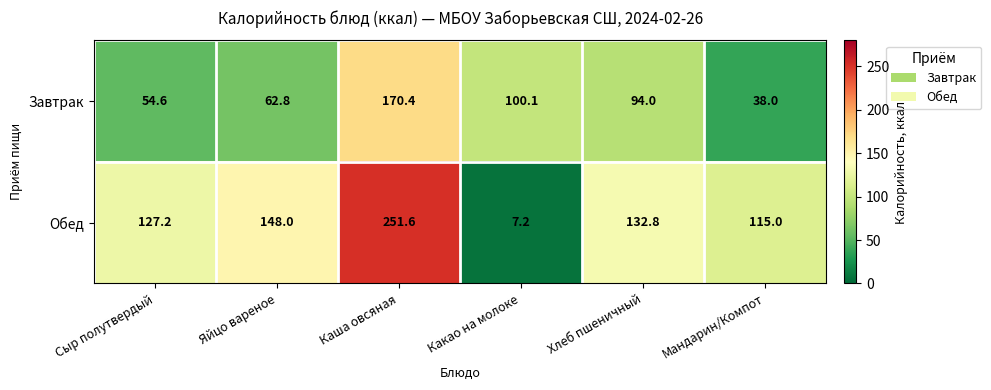

Rank the series by their maximum value, from lowest to highest.

Завтрак, Обед